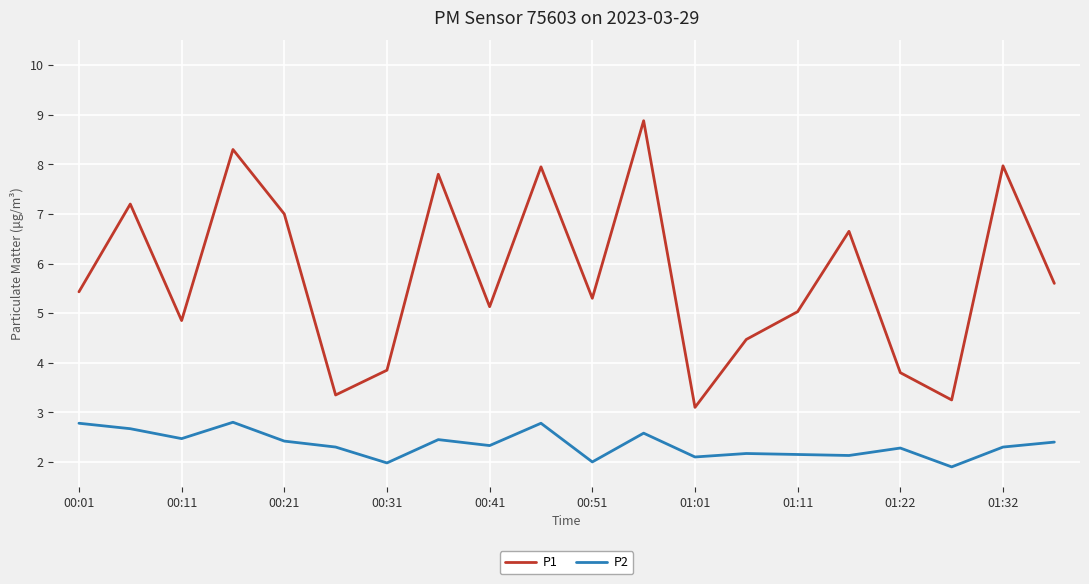

Which series has the largest total across all categories?

P1